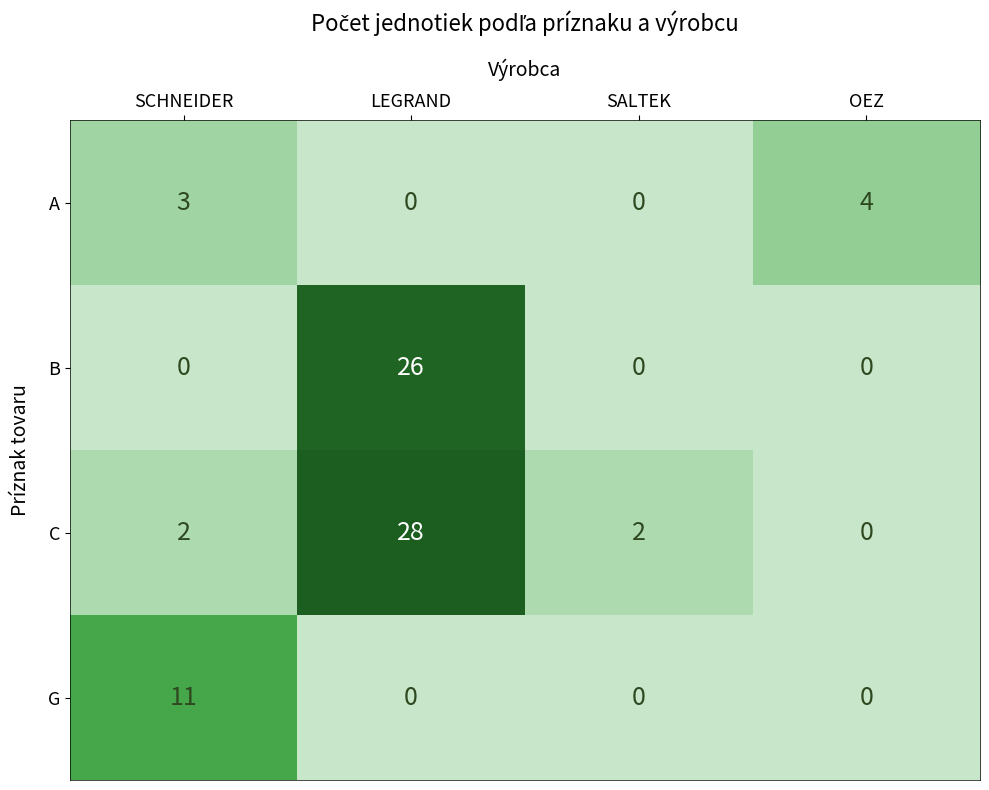

What is the difference between the maximum and minimum values in the B series?

26